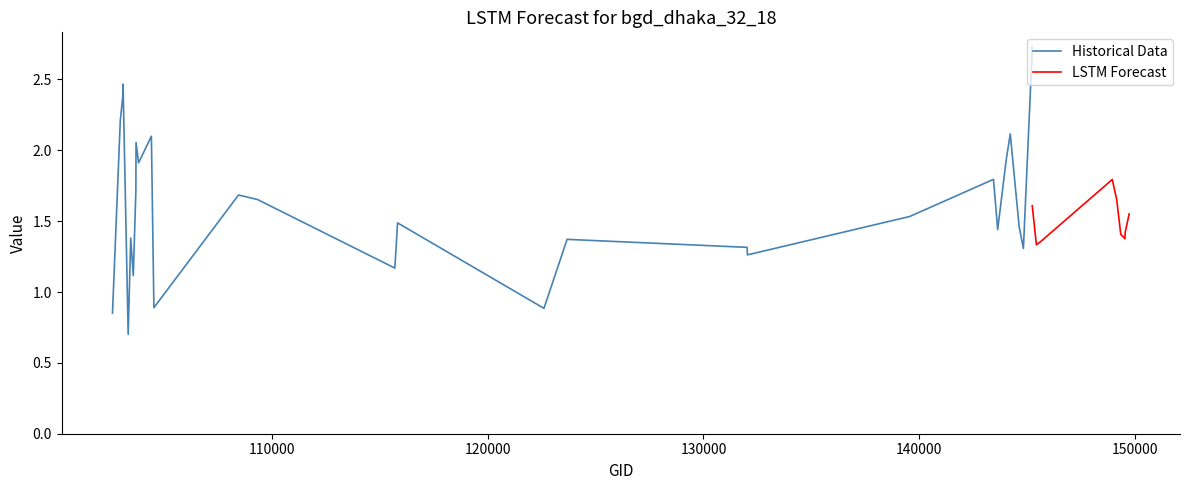

Which series changed the most between 8 and 20?

Historical Data